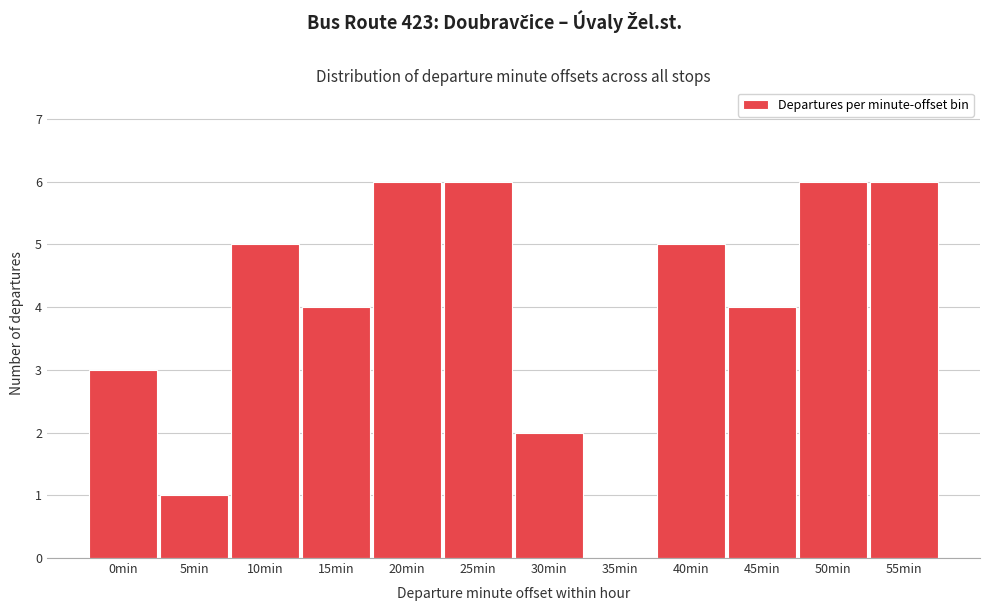

Reading right to left, list all the values displayed in this chart.

55min=6	50min=6	45min=4	40min=5	35min=0	30min=2	25min=6	20min=6	15min=4	10min=5	5min=1	0min=3